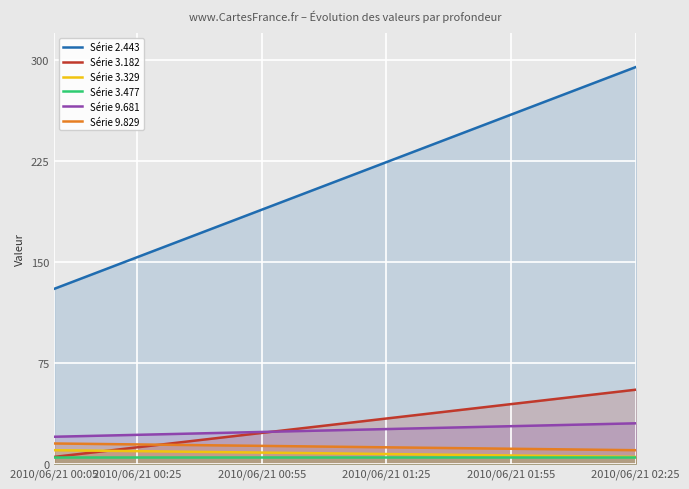

What is the total value across all series at 2010/06/21 00:55?

261.8